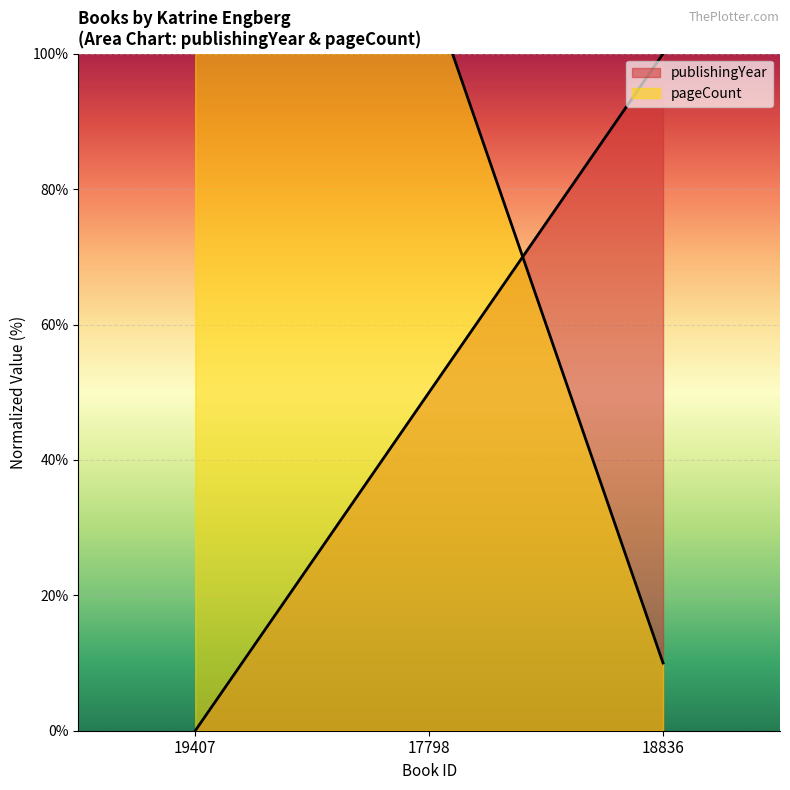

How many data points does each series have?

3